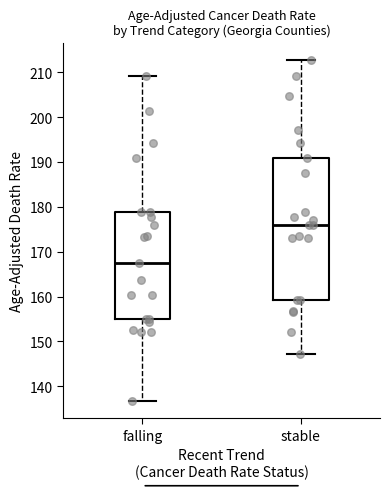

Which box has the lowest median line?

falling